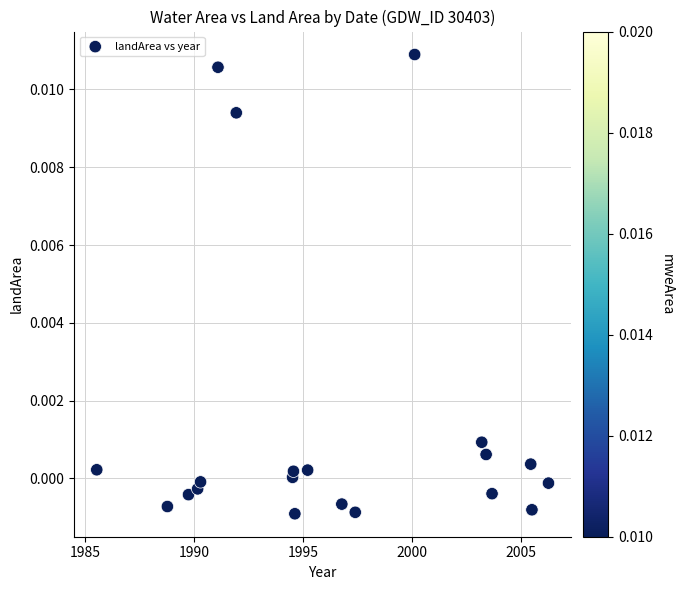

What is the range of X values (max minus min)?

20.8